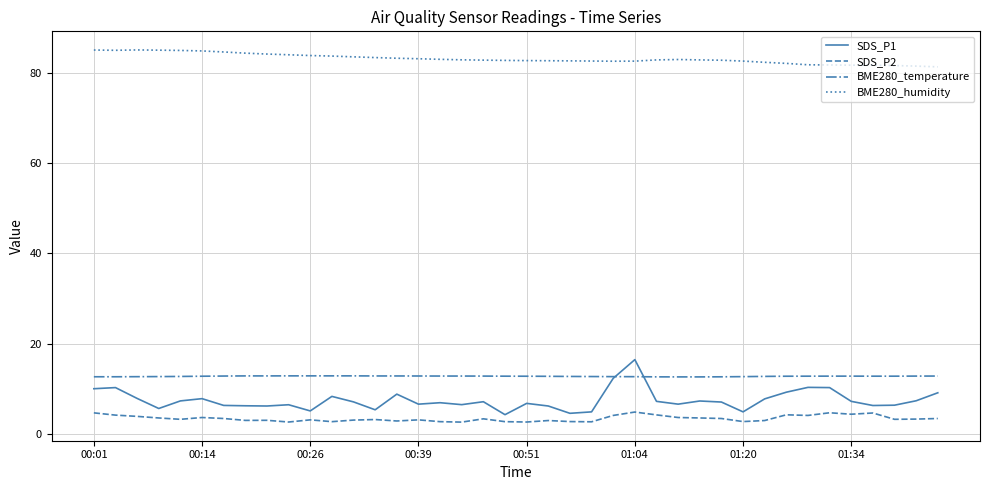

True or false: SDS_P2 and SDS_P1 intersect in this chart.

False